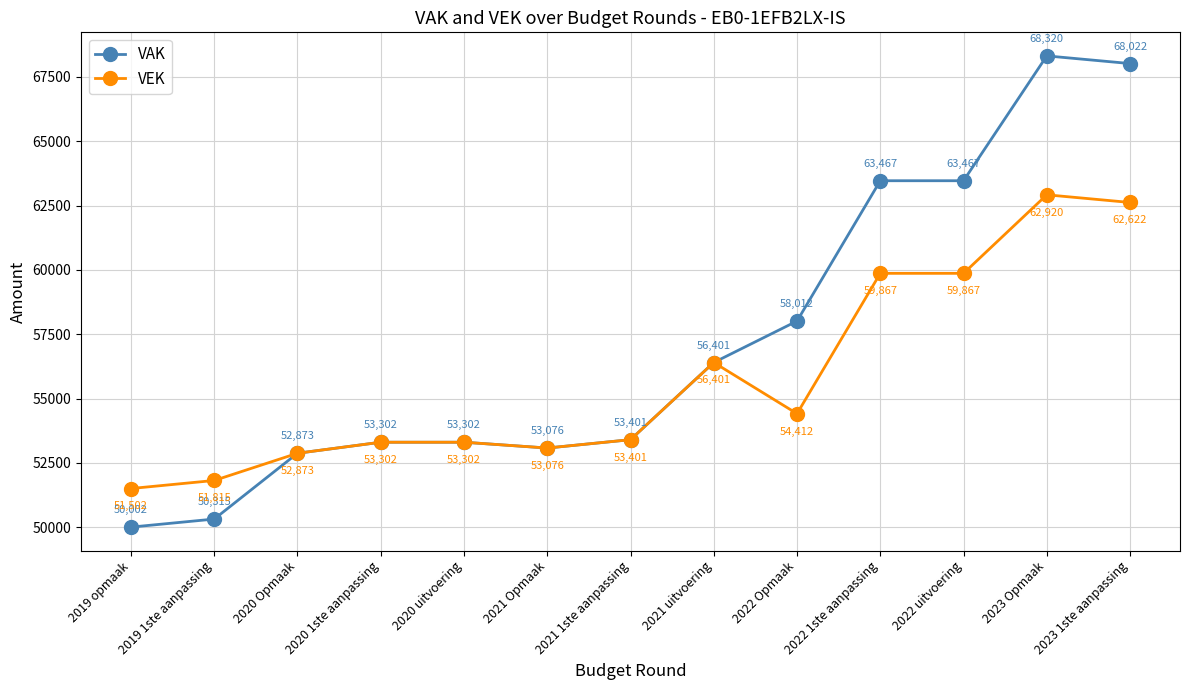

The value of VEK at 2020 uitvoering is 20039. True or false?

False